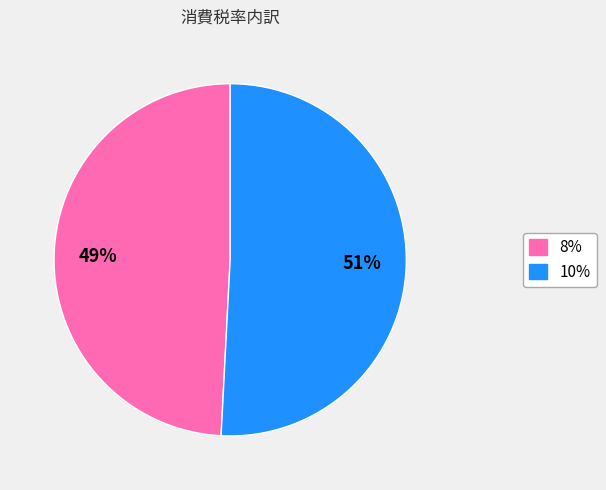

How many slices are in this pie chart?

2